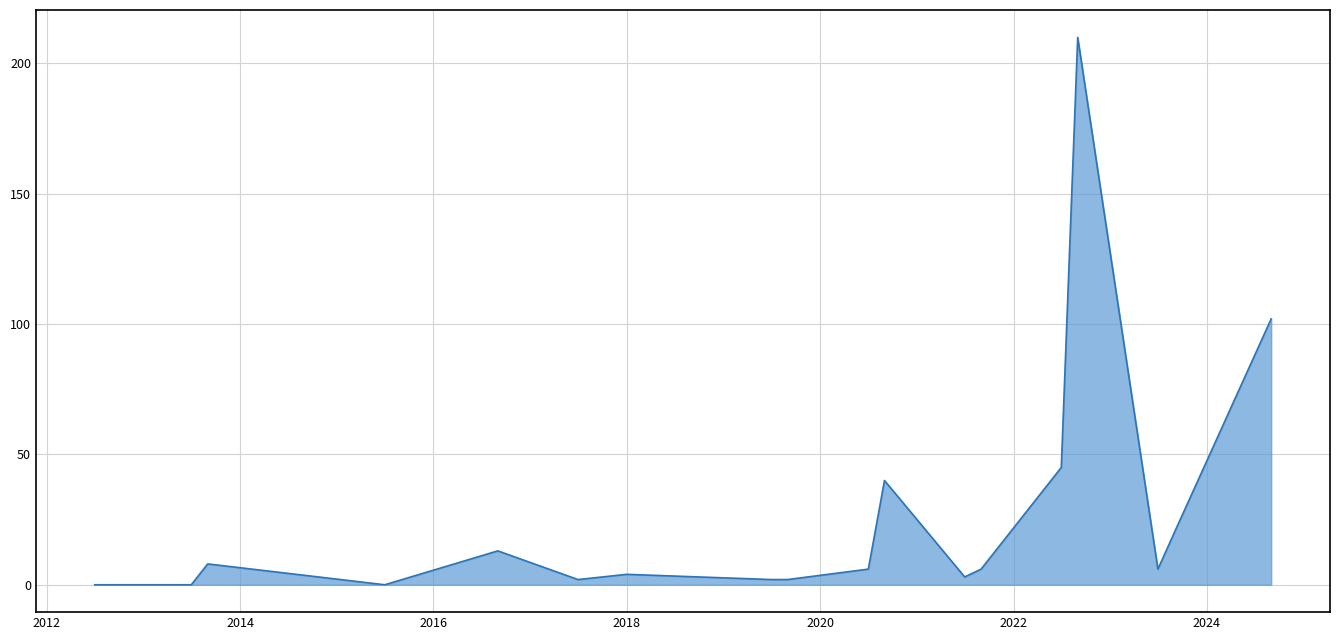

How many categories are shown in the chart?

19